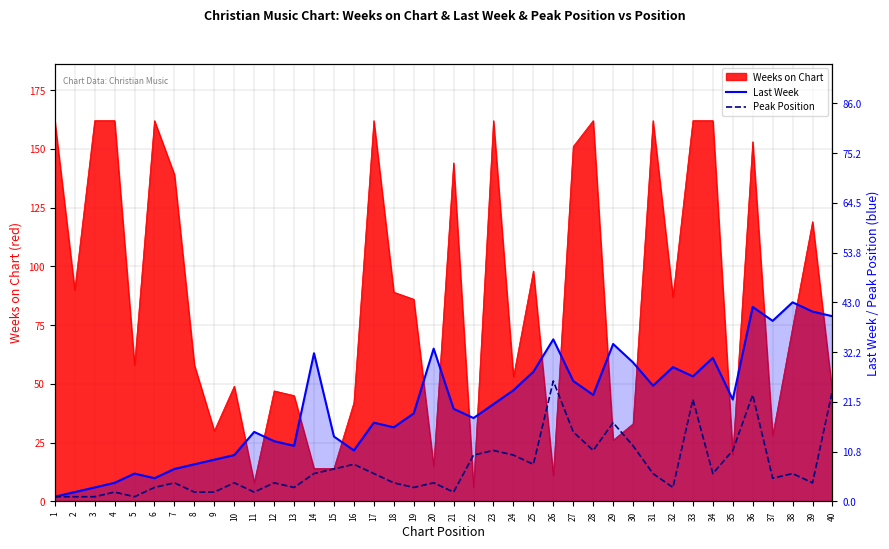

How many lines are shown in the chart?

2